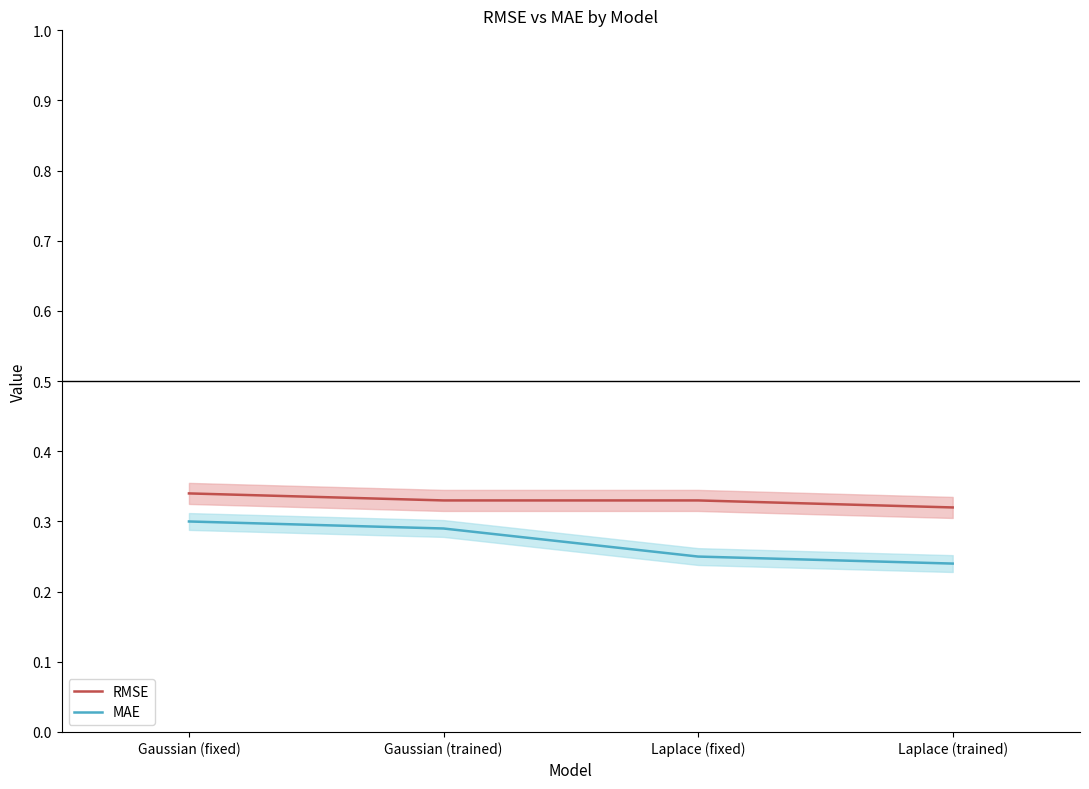

True or false: MAE and RMSE cross at least once.

False